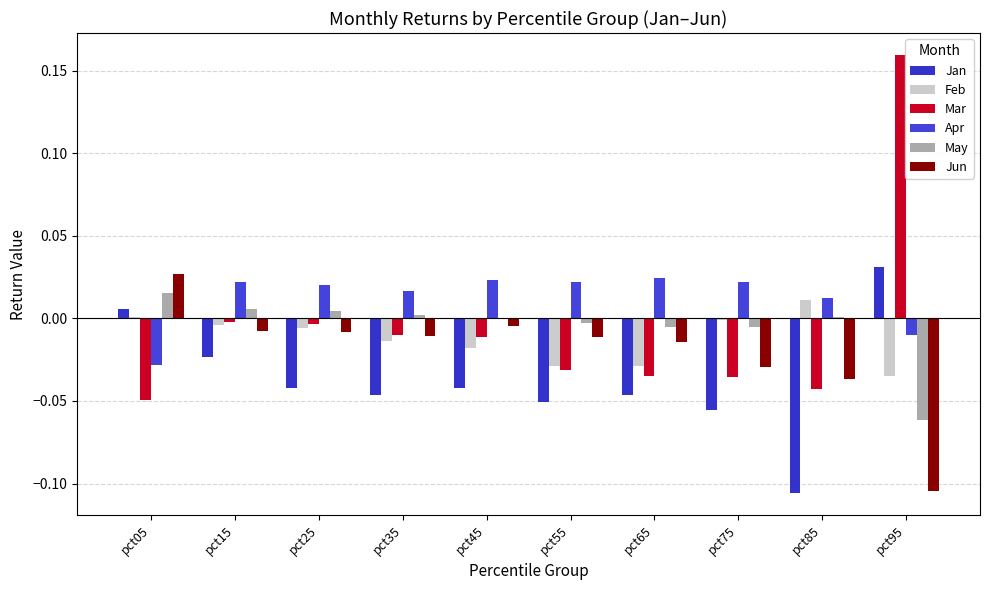

Are the bars horizontal?

No